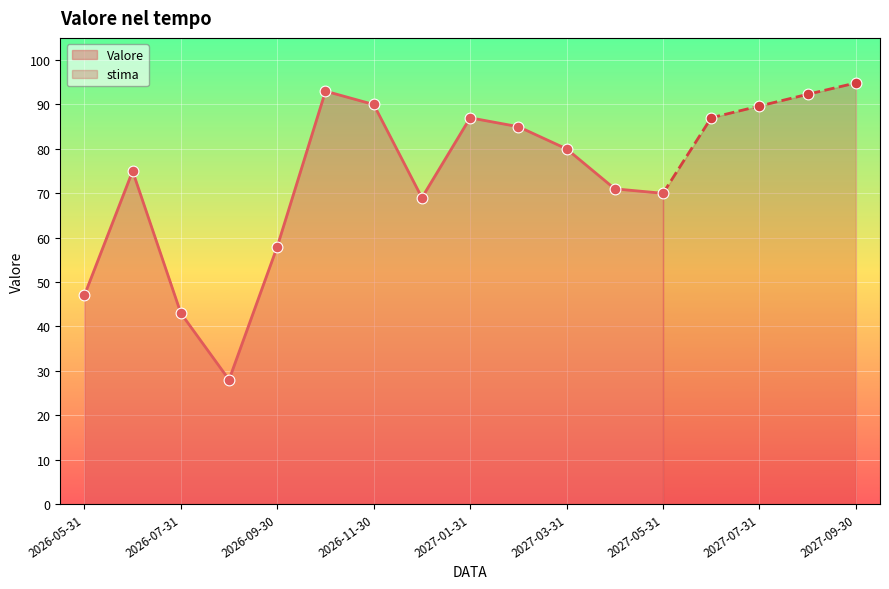

Approximately how many times larger is the value at 2027-05-31 compared to 2026-09-30?

1.2